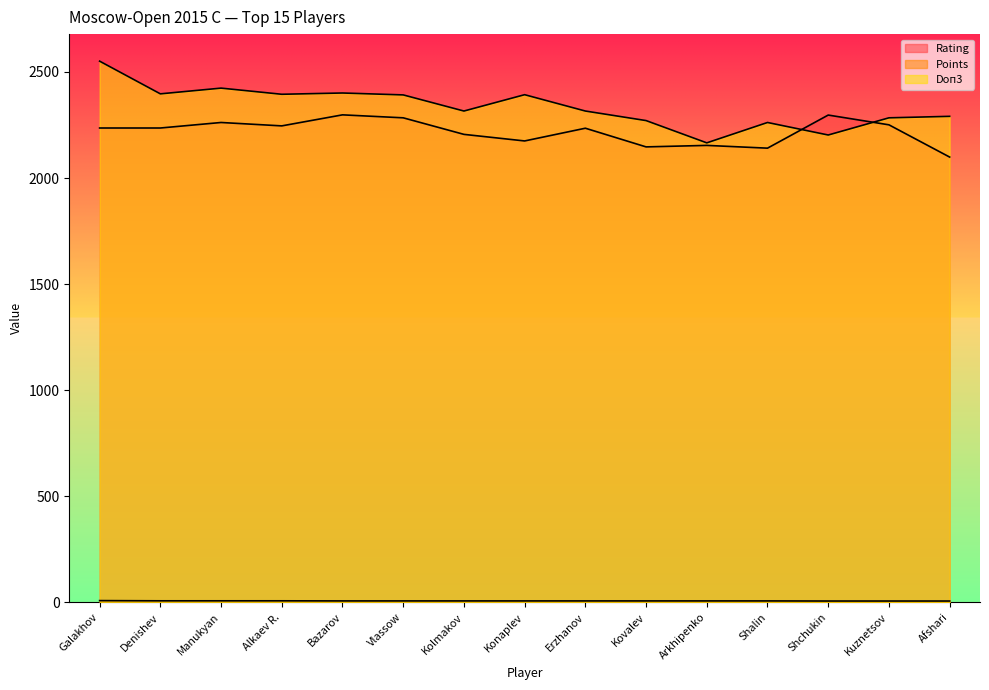

What are all the series names shown in the legend?

Rating, Points, Doп3